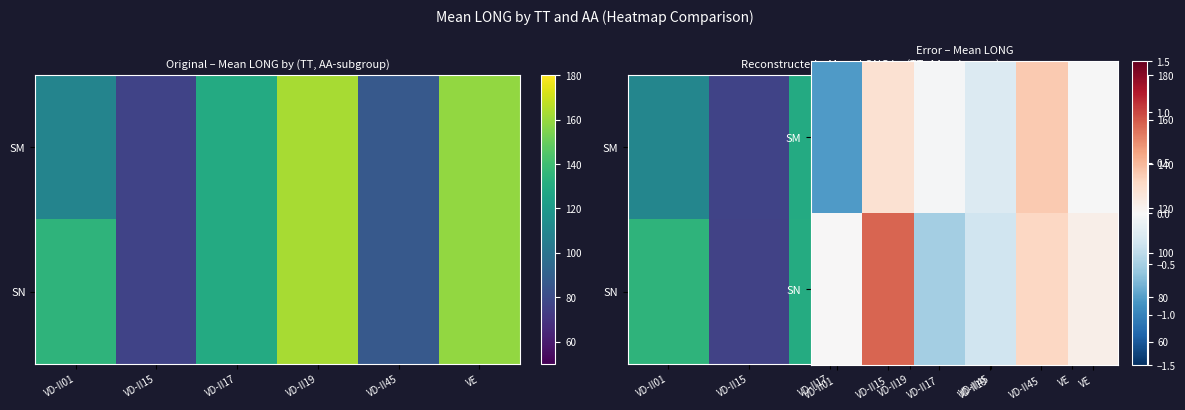

At how many categories does at least one series exceed 0?

4